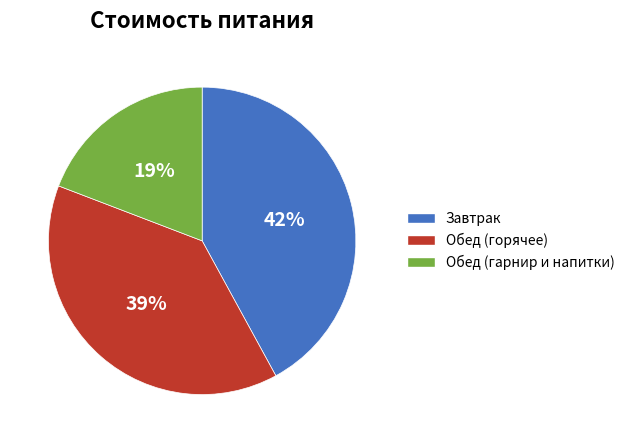

Does any single category account for the majority?

No